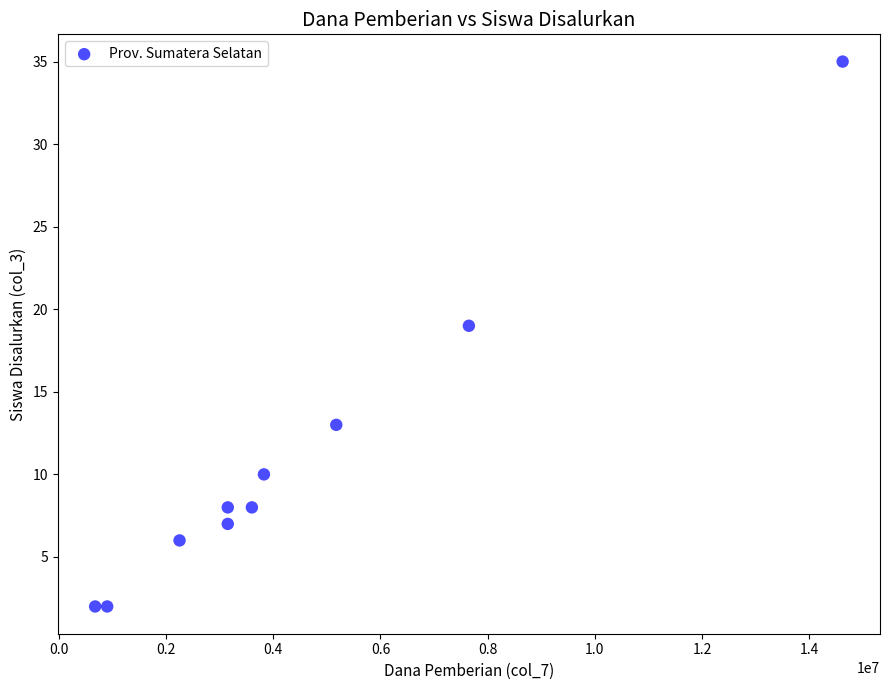

What is the average Y value?

11